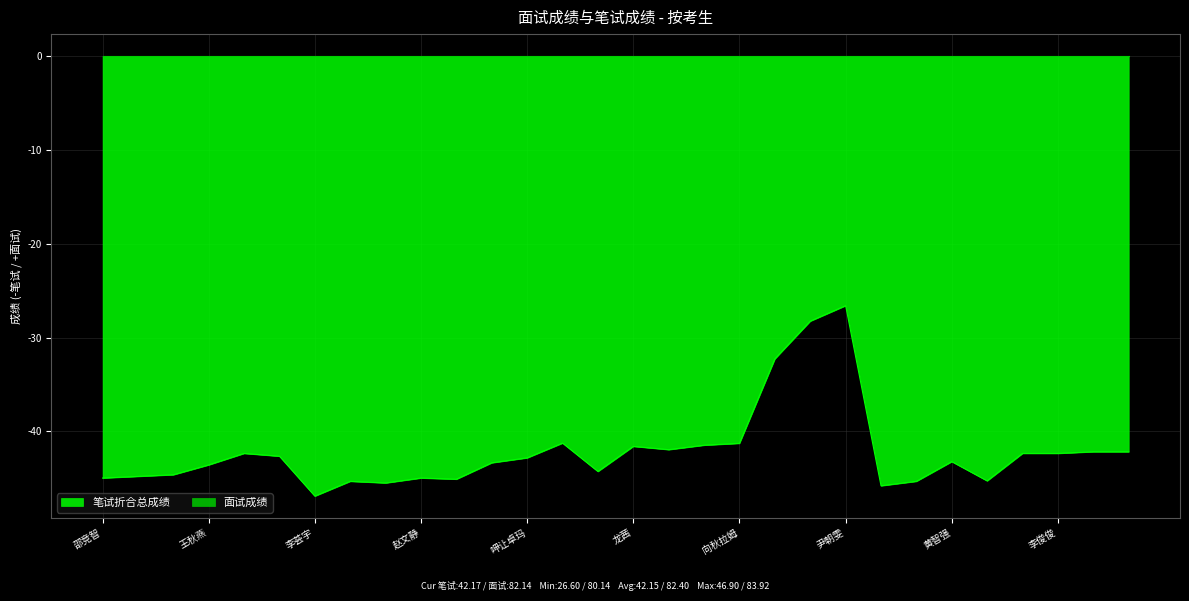

How many interior local peaks (higher than both neighbors) does the data have?

7